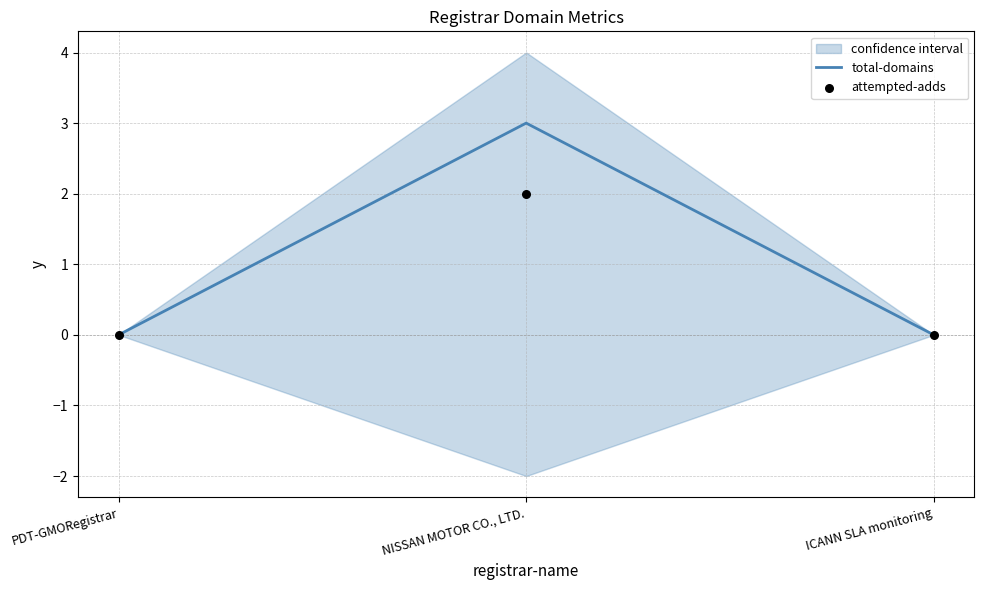

The value of total-domains at ICANN SLA monitoring is -1. True or false?

False